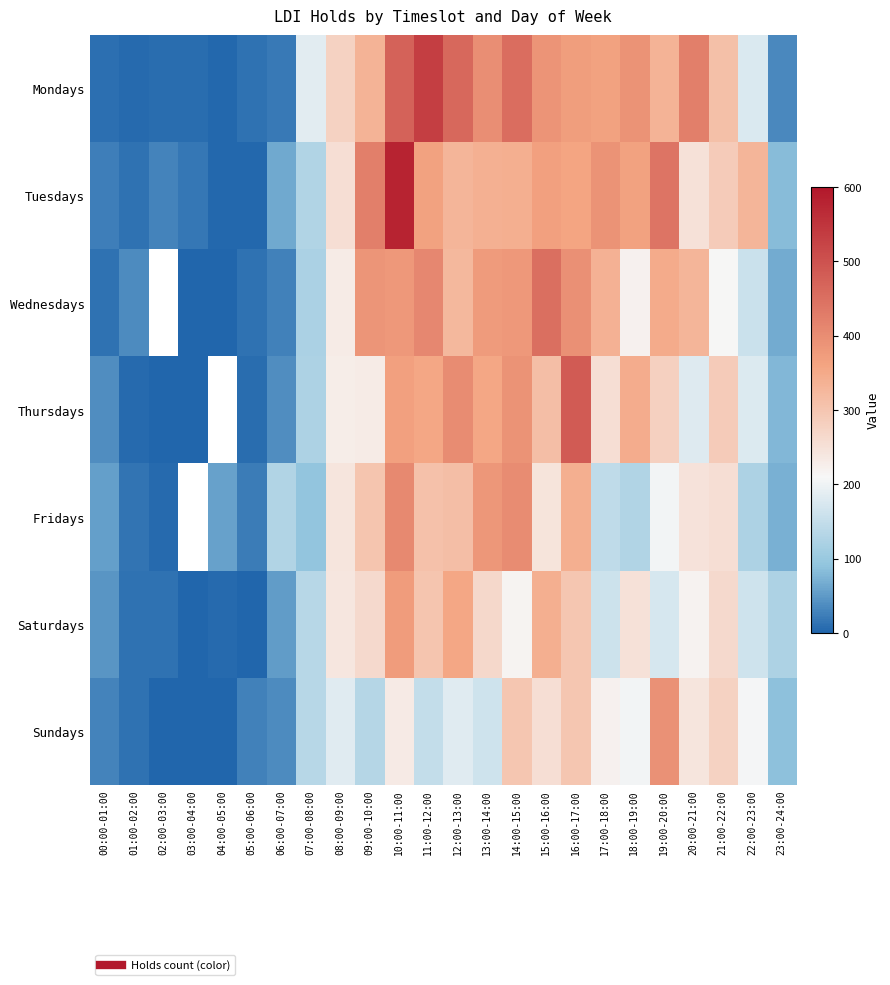

At which label does Thursdays reach its minimum?

03:00-04:00